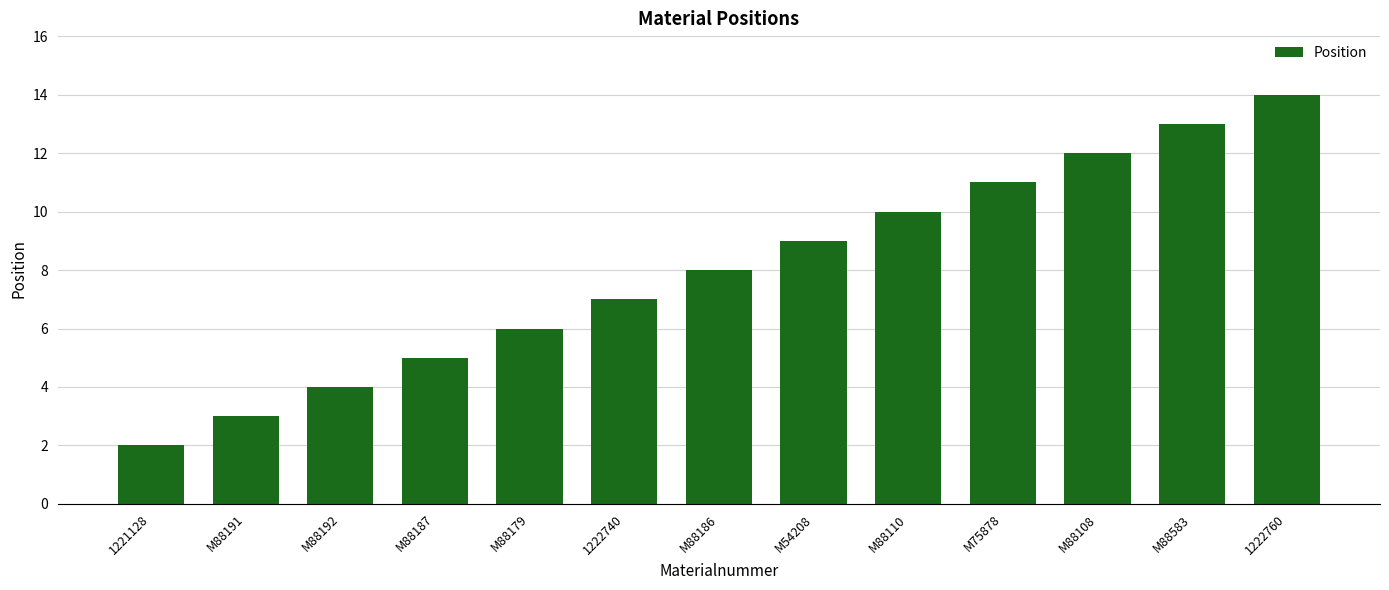

What is the minimum value shown in the chart?

2